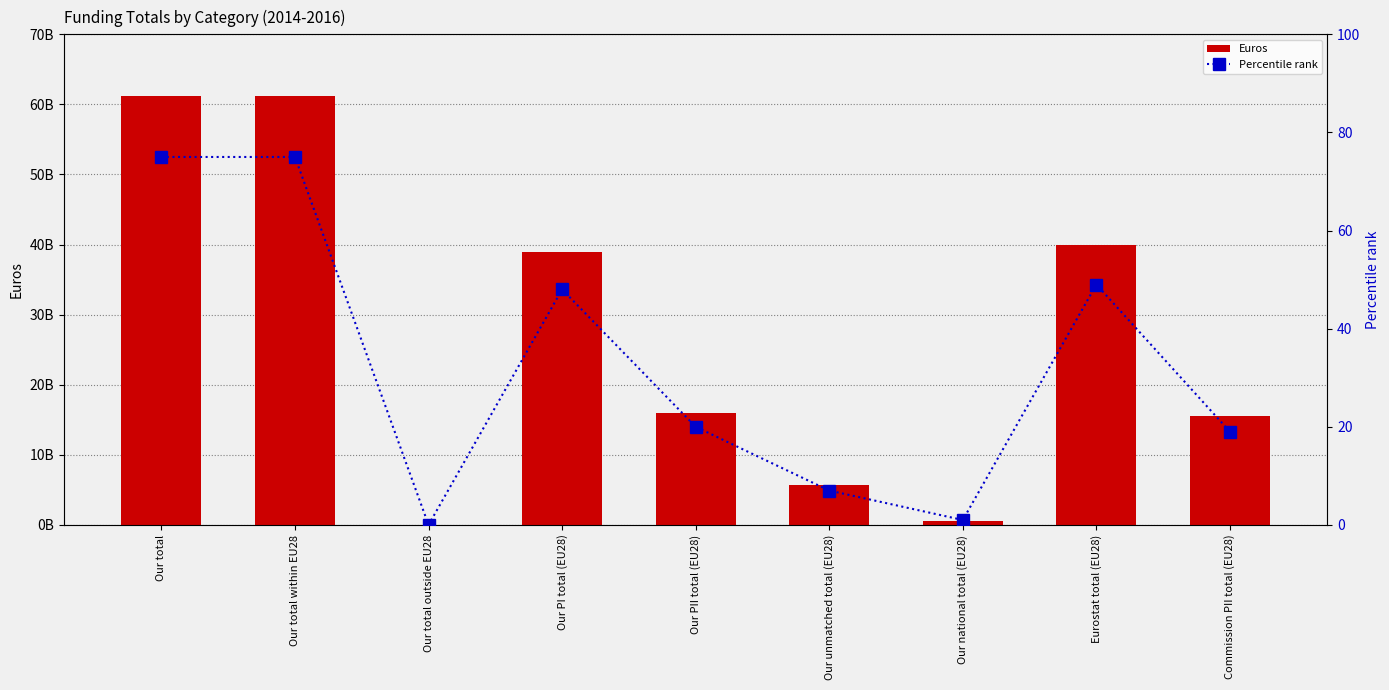

Between Our PII total (EU28) and Our PI total (EU28), which is larger?

Our PI total (EU28)